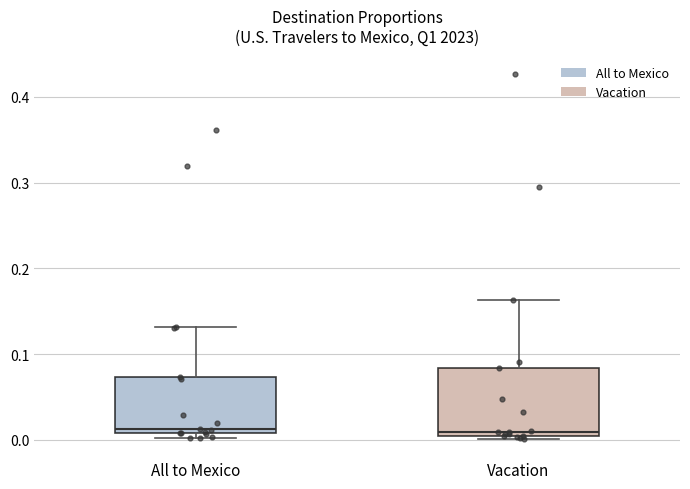

Where does the upper whisker of the box for Vacation end on the y-axis? The values are not printed on the chart, so give them approximately, as read against the axis.

0.16